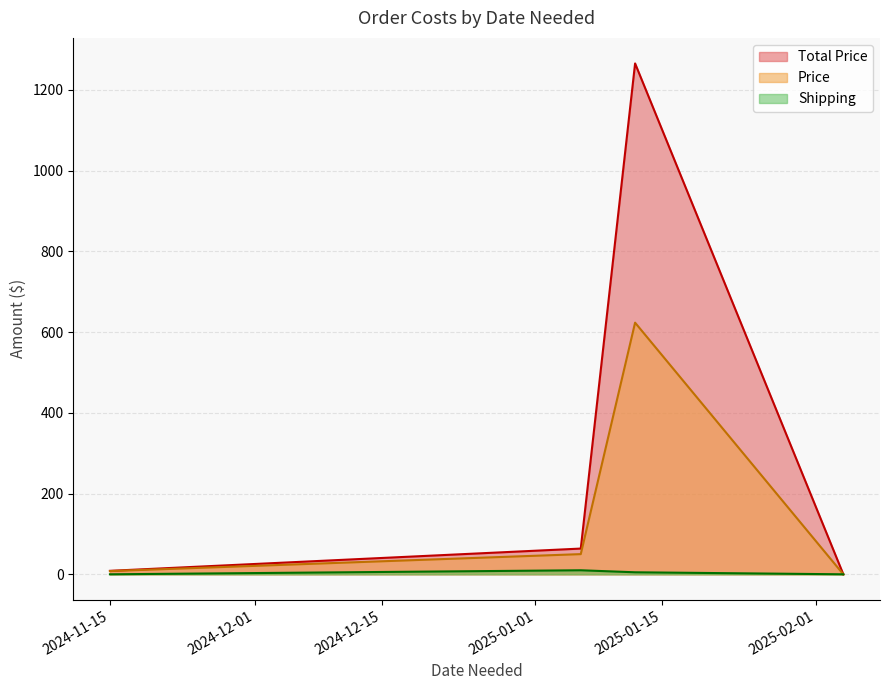

At which category does Total Price reach its first local peak?

2025-01-12